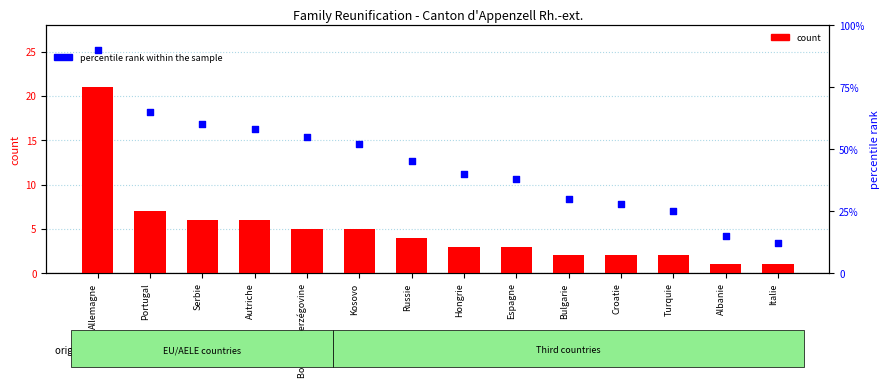

At how many categories does at least one series exceed 66?

1